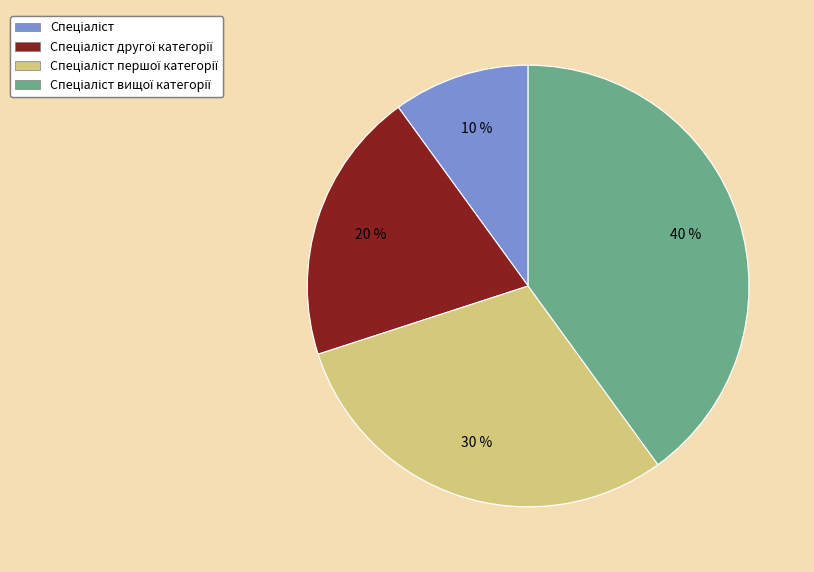

To the nearest percent, what is the average slice percentage?

25%